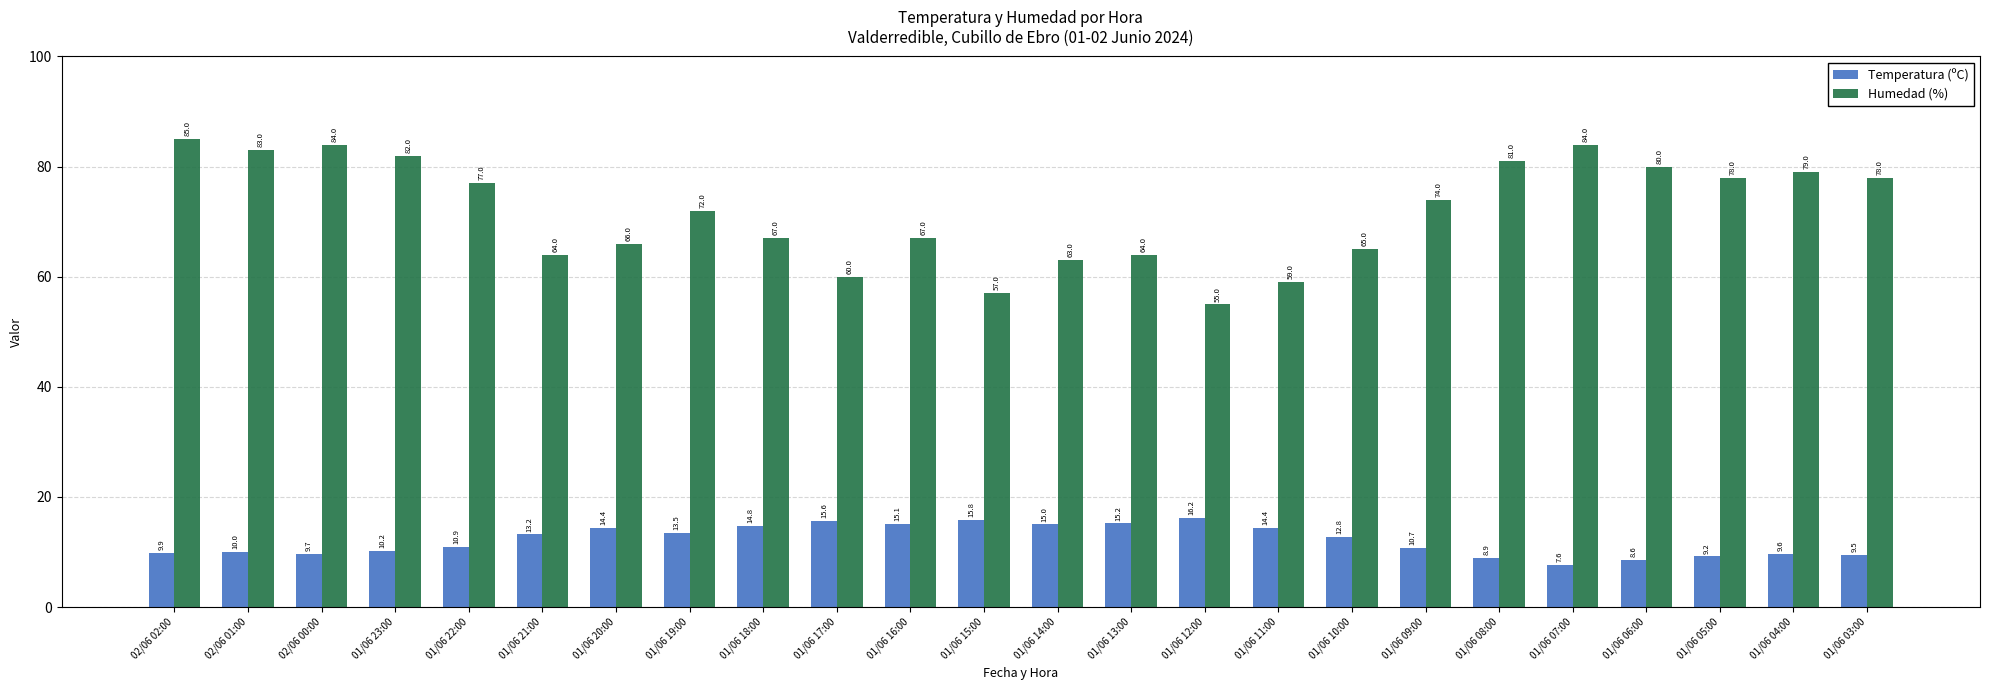

List the series in order of their peak value, lowest first.

Temperatura (ºC), Humedad (%)